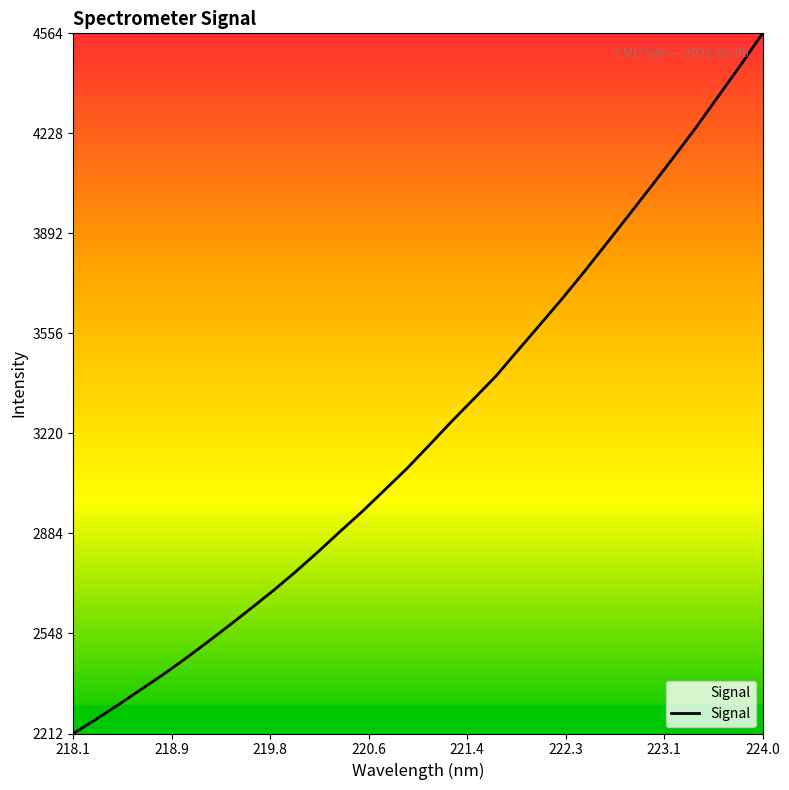

What is the maximum value shown in the chart?

4563.5